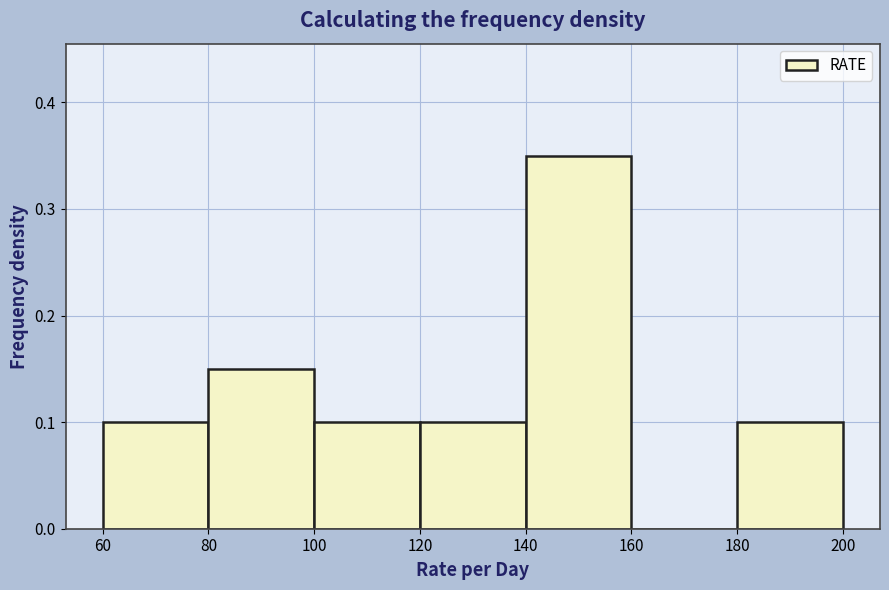

Over which range of the x-axis is the bar tallest?

140 to 160